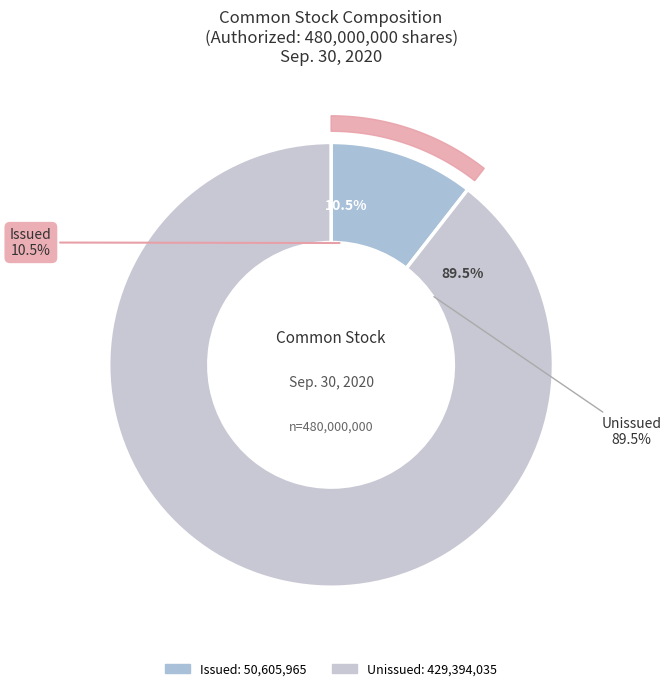

Does any single category account for the majority?

Yes